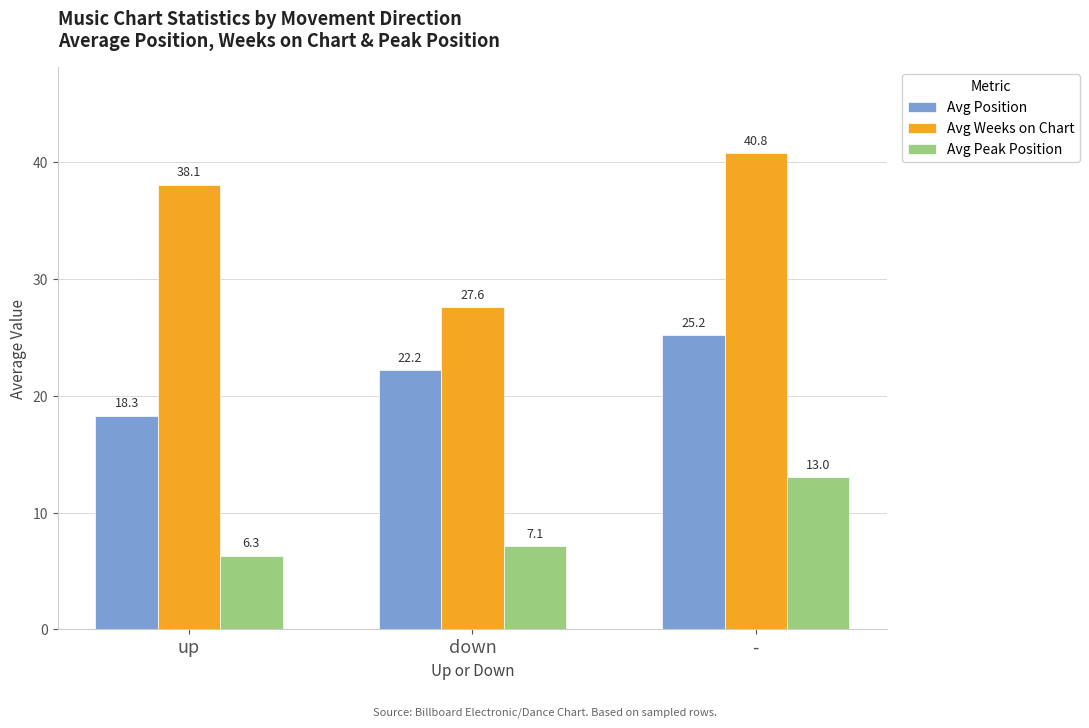

What is the spread (max minus min) of values at up?

31.8